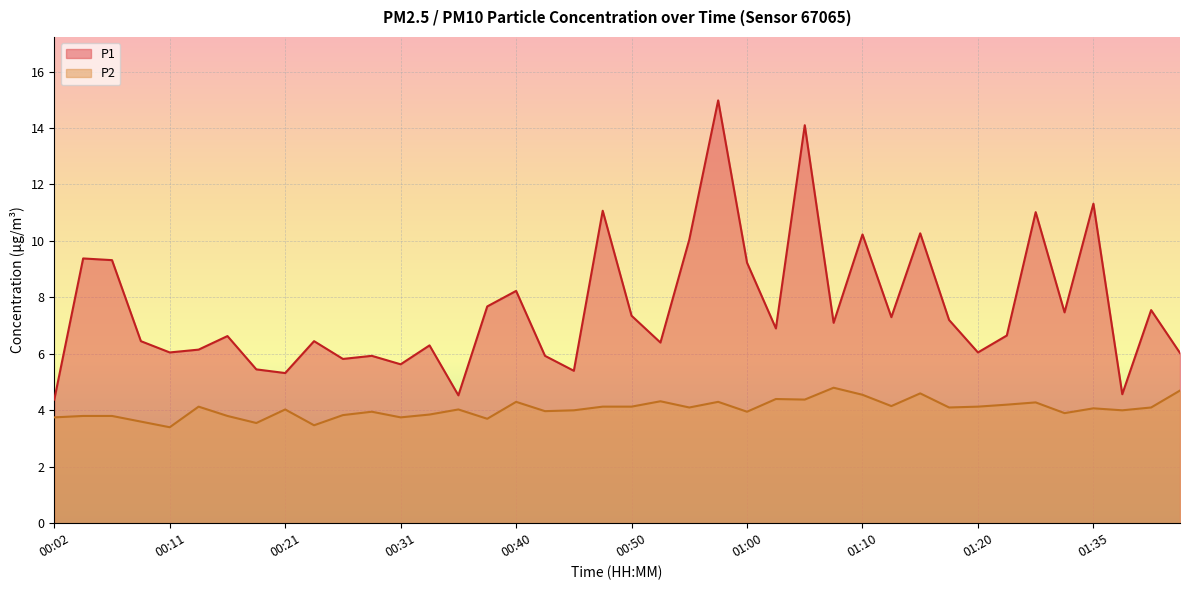

Is the value of P2 at 00:16 greater than the value of P1 at 00:28?

No